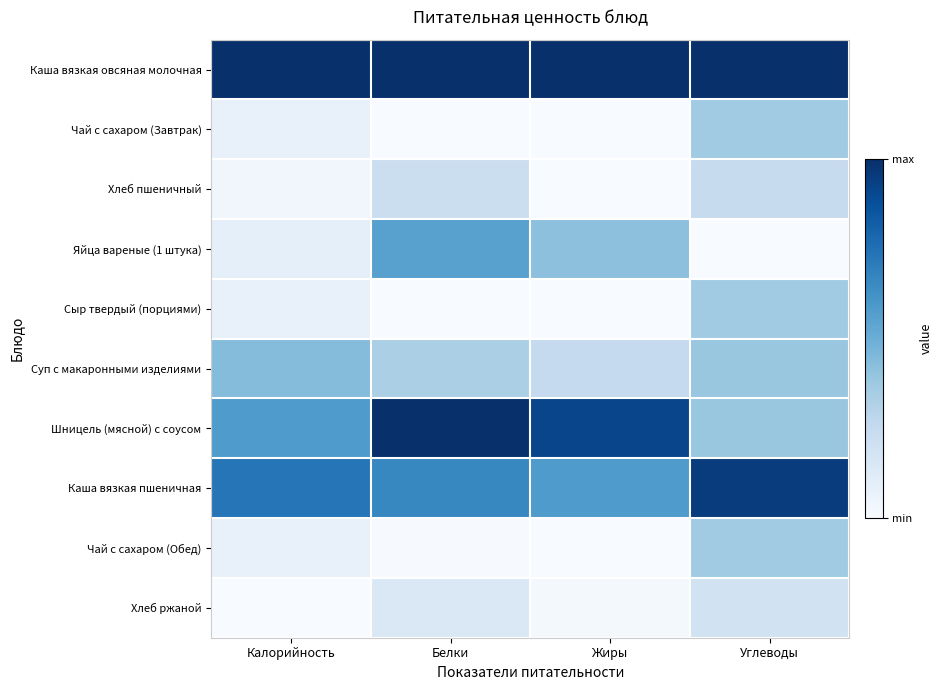

Which has a higher value, Калорийность or Углеводы?

Калорийность